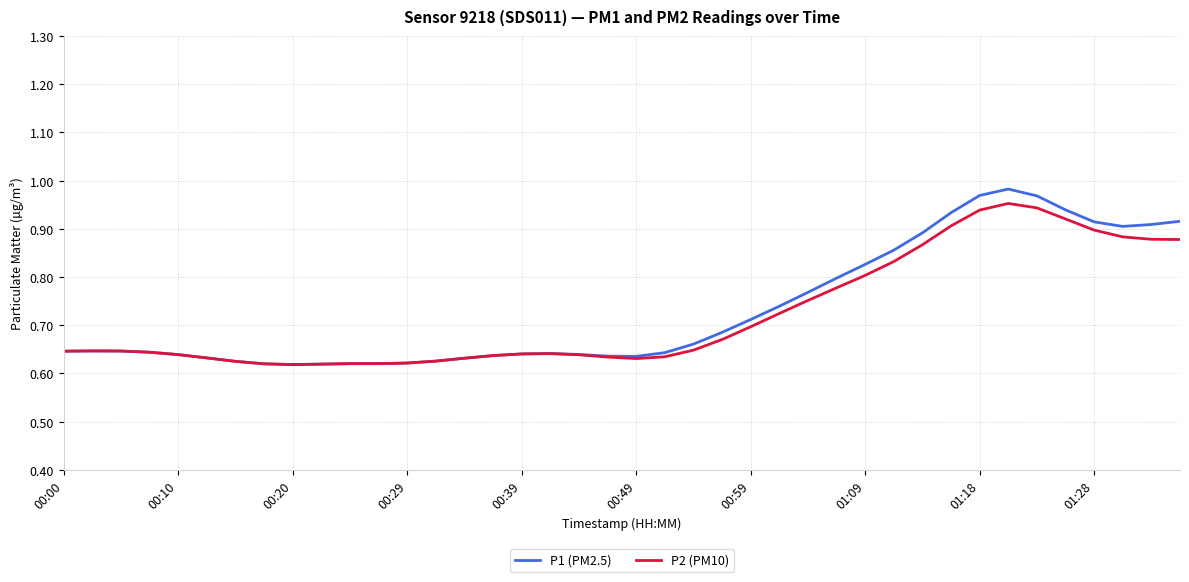

Which series has the largest range (max minus min)?

P1 (PM2.5)